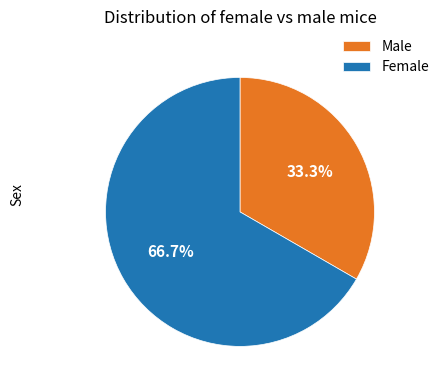

Is there a majority slice in this chart?

Yes